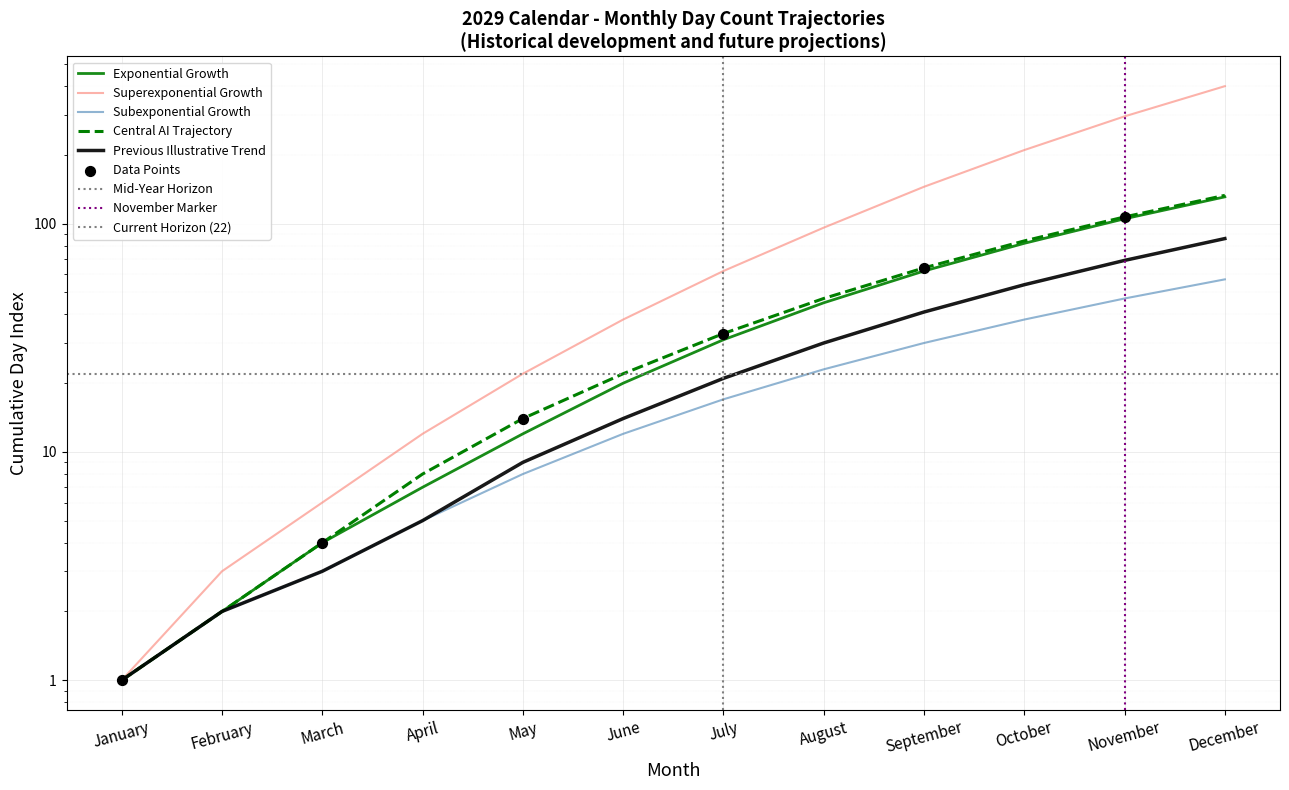

Which series has the largest total across all categories?

Superexponential Growth